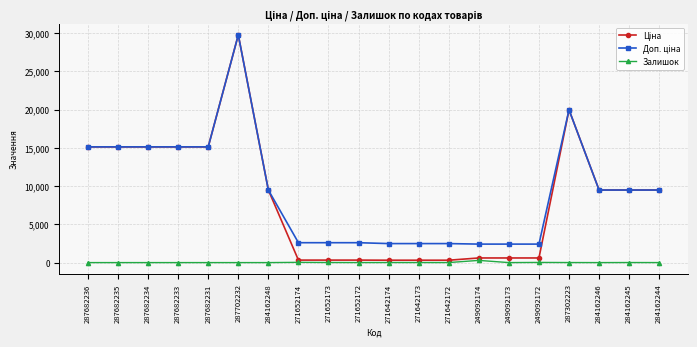

How many distinct data groups are displayed?

3